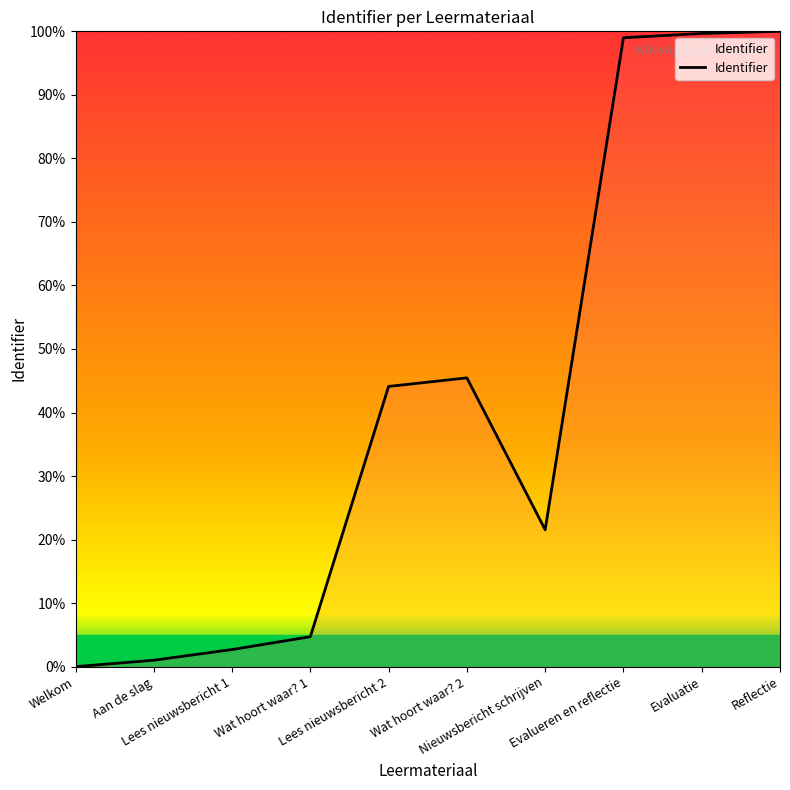

What is the maximum value shown in the chart?

100.0